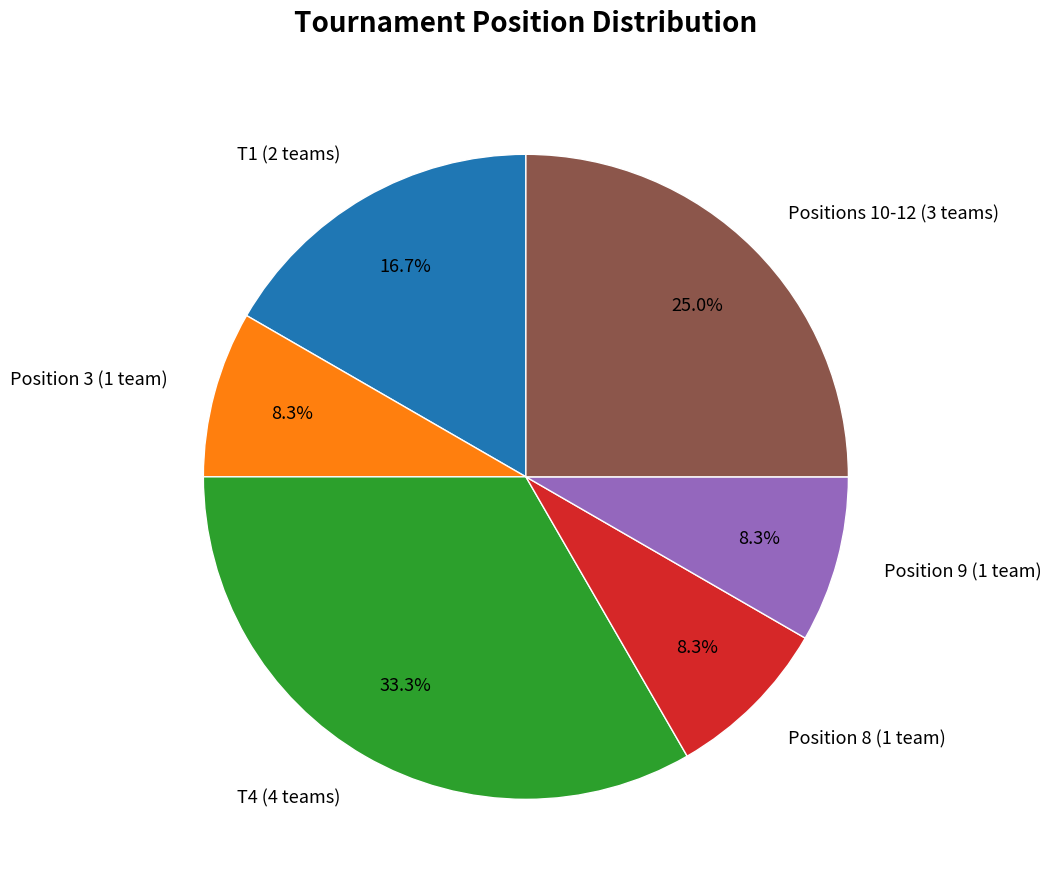

Do Positions 10-12 (3 teams) and T1 (2 teams) together represent more than half of the pie?

No